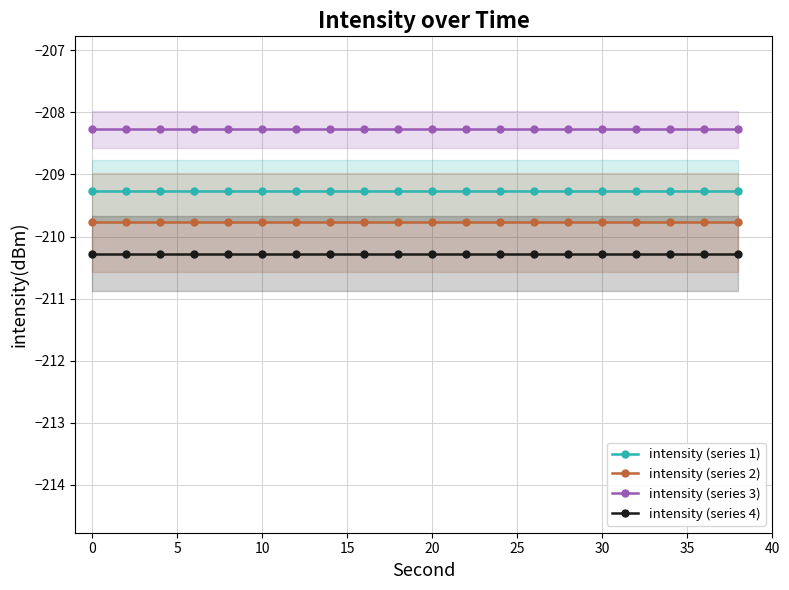

True or false: intensity (series 3) and intensity (series 1) cross at least once.

False